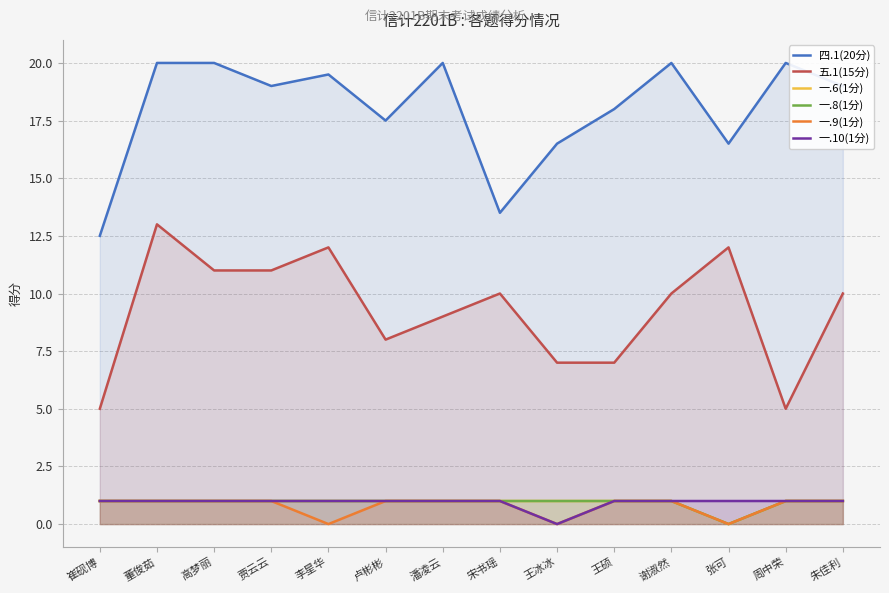

At which category is the sum across all series the highest?

董俊茹